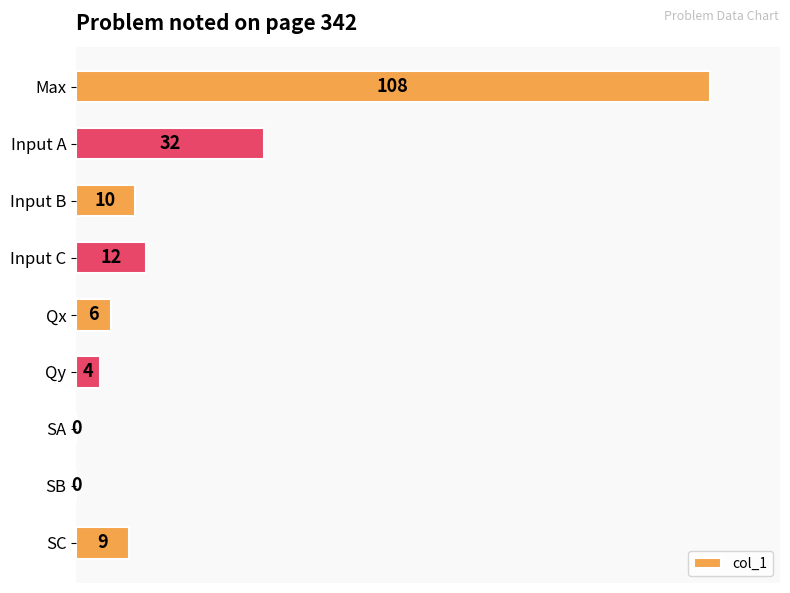

True or false: the data shows 14 at Input A.

False